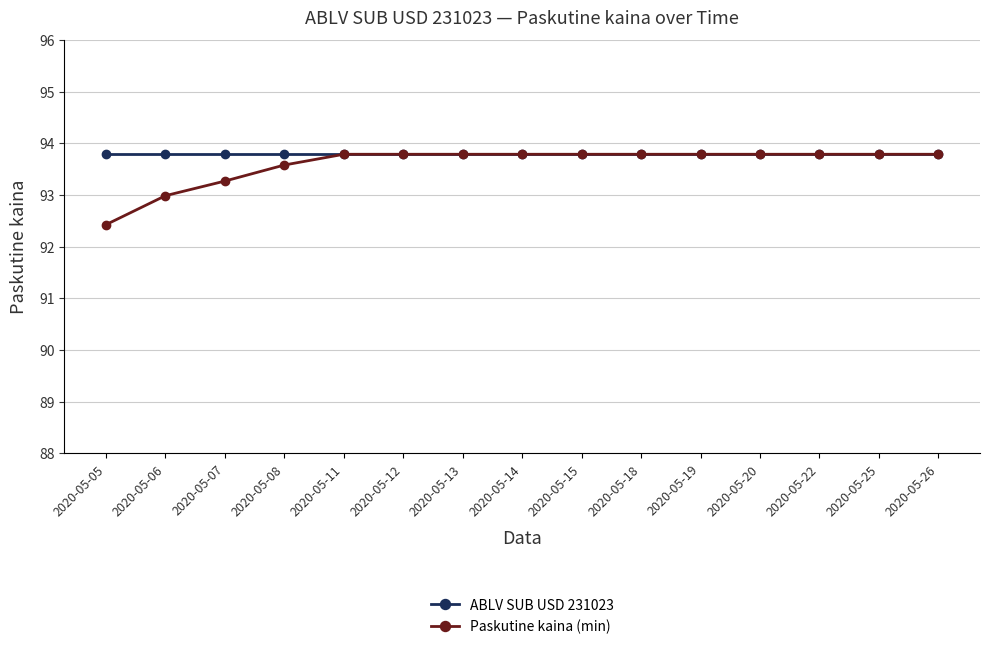

What value does the ABLV SUB USD 231023 series have at 2020-05-08?

93.8